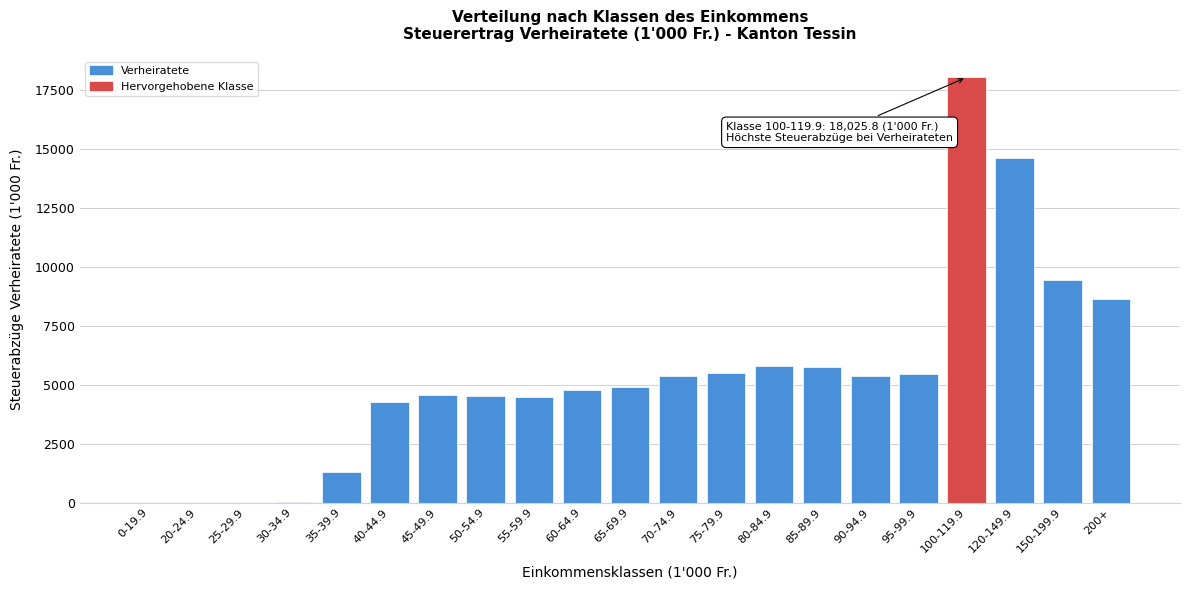

The value at 70-74.9 is 5358.6. True or false?

True